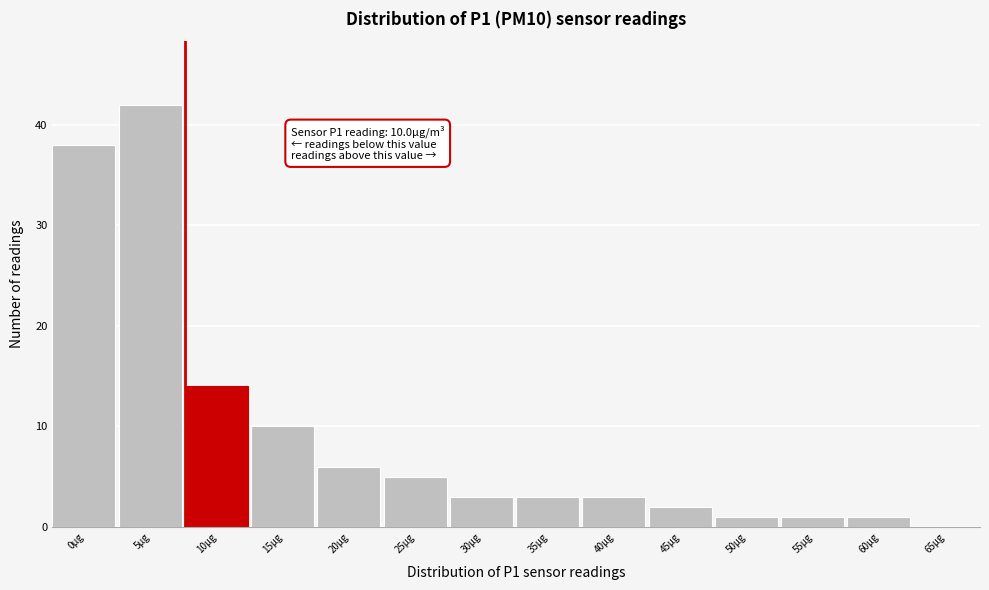

Reading right to left, list all the values displayed in this chart.

65µg=0	60µg=1	55µg=1	50µg=1	45µg=2	40µg=3	35µg=3	30µg=3	25µg=5	20µg=6	15µg=10	10µg=14	5µg=42	0µg=38